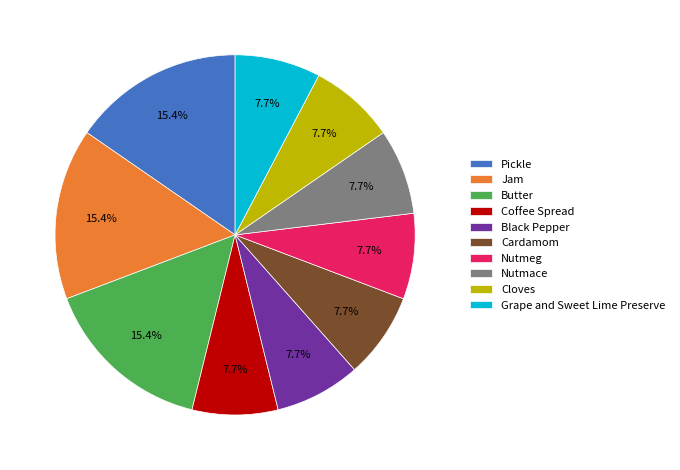

The Nutmace slice represents 2% of the pie. True or false?

False